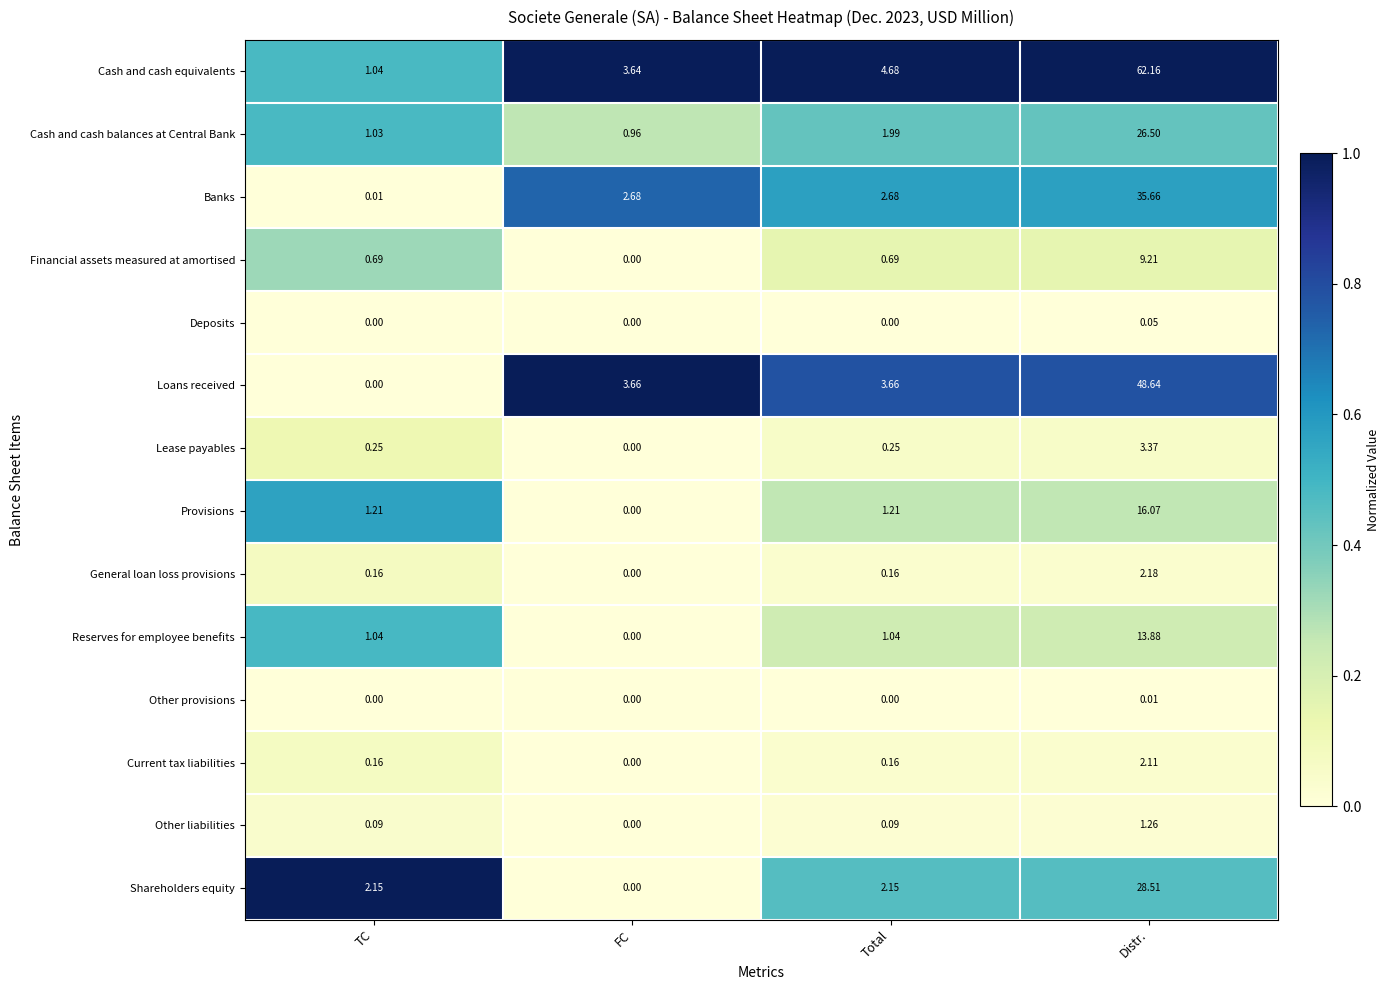

Which label corresponds to the largest value in the chart?

Distr.